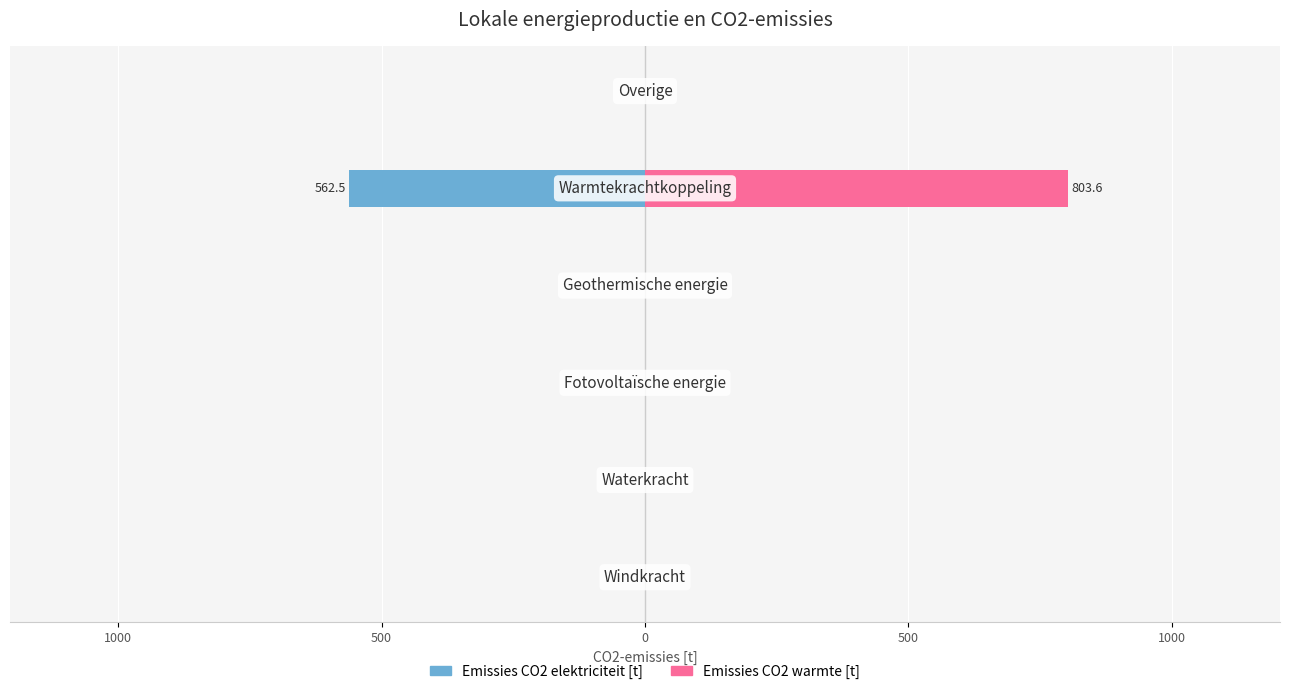

What is the difference between the maximum and minimum values in the Emissies CO2 elektriciteit [t] series?

562.5